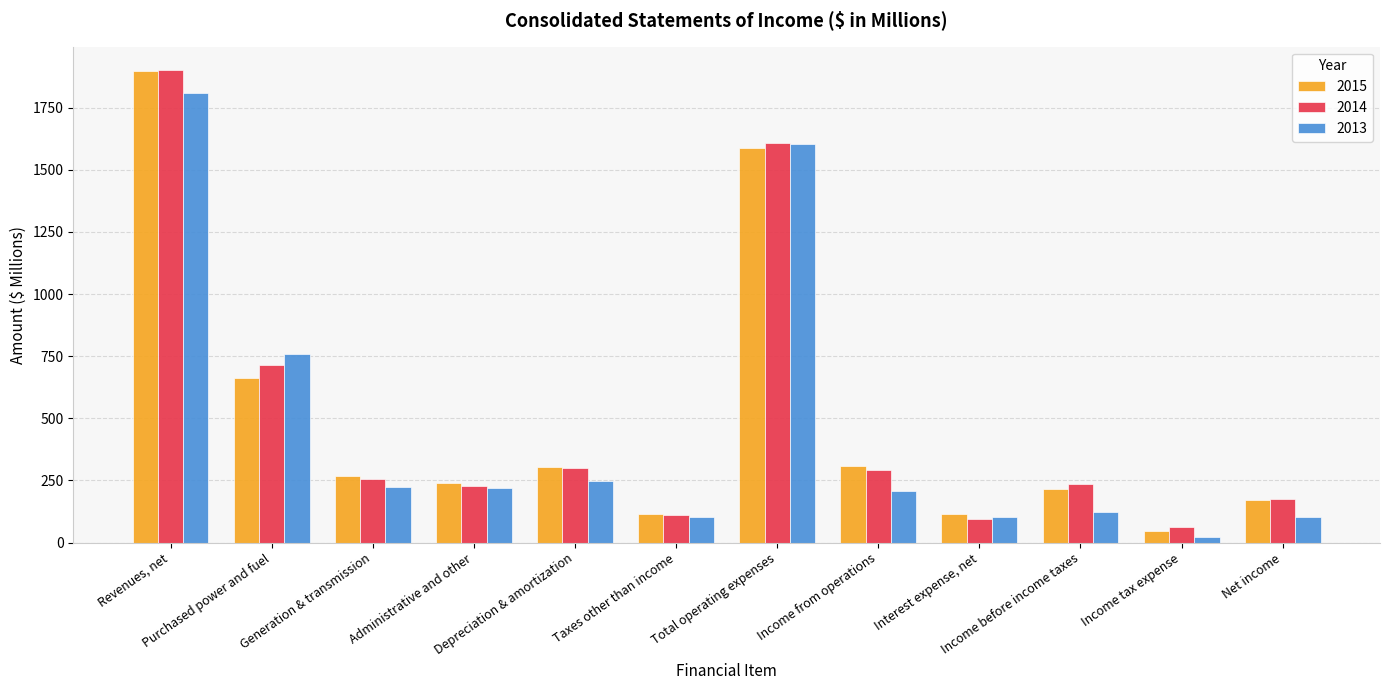

What is the average value of the 2014 series?

498